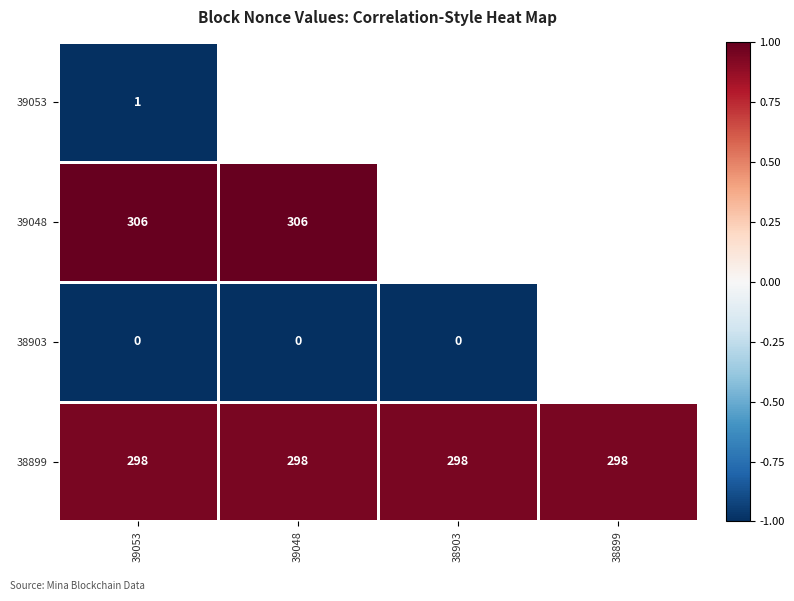

Is the value of 39048 at 39048 greater than the value of 38899 at 38903?

Yes